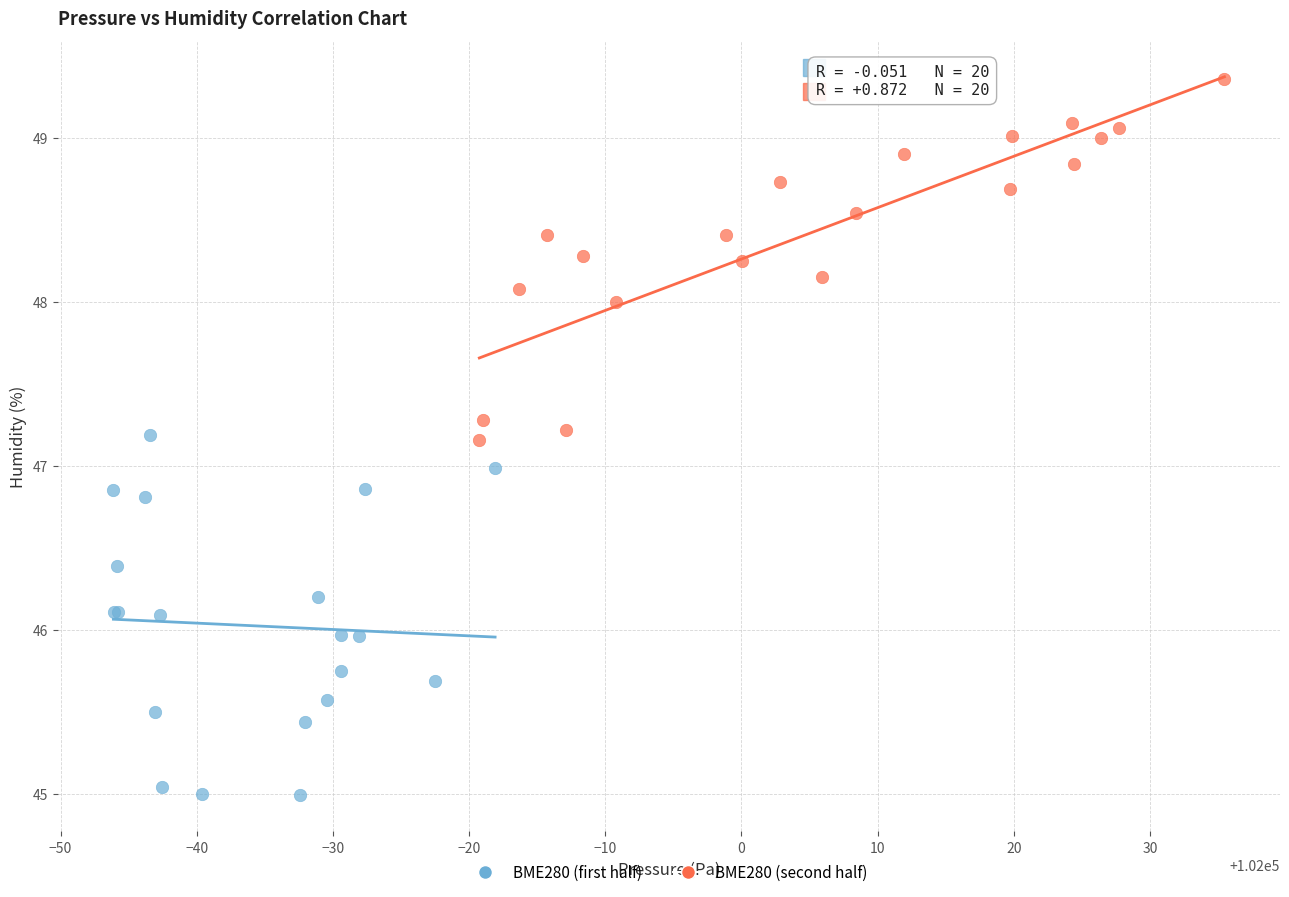

Which series contains the highest Y value?

BME280 (second half)